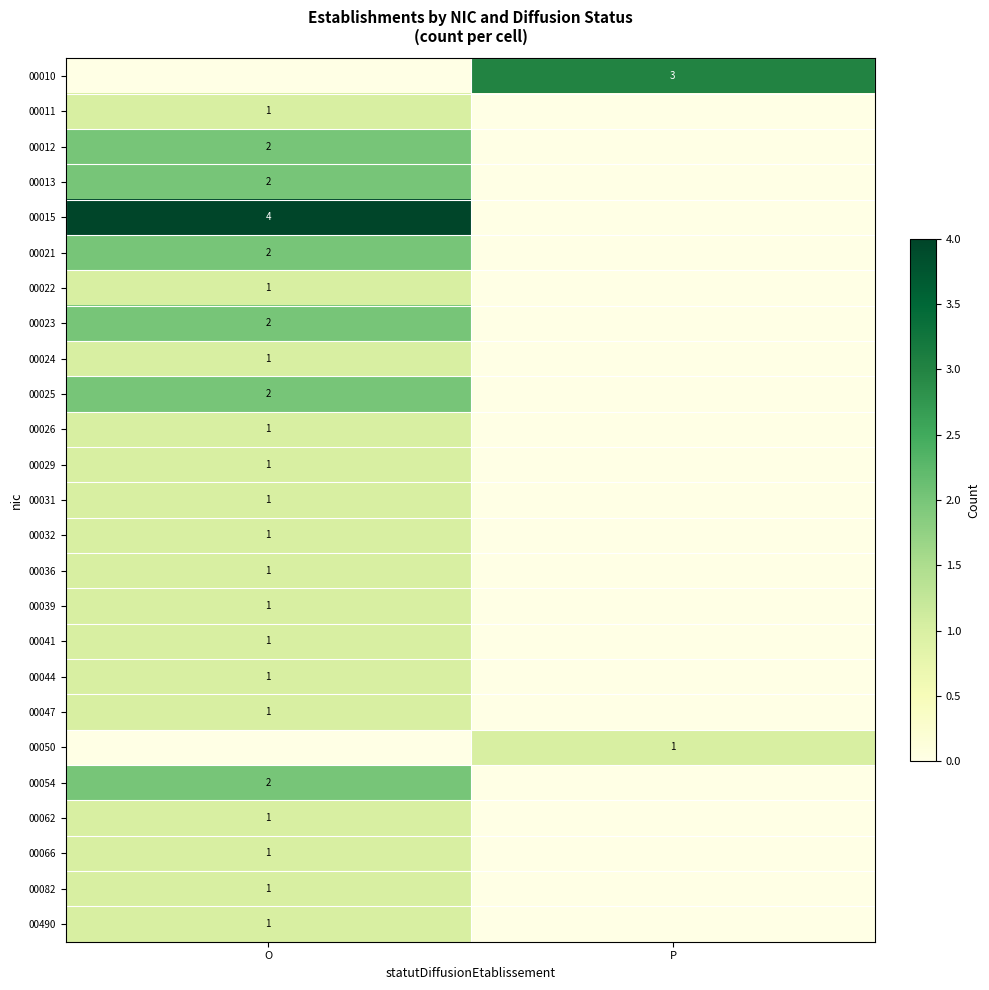

The value of 00490 at O is 1. True or false?

True